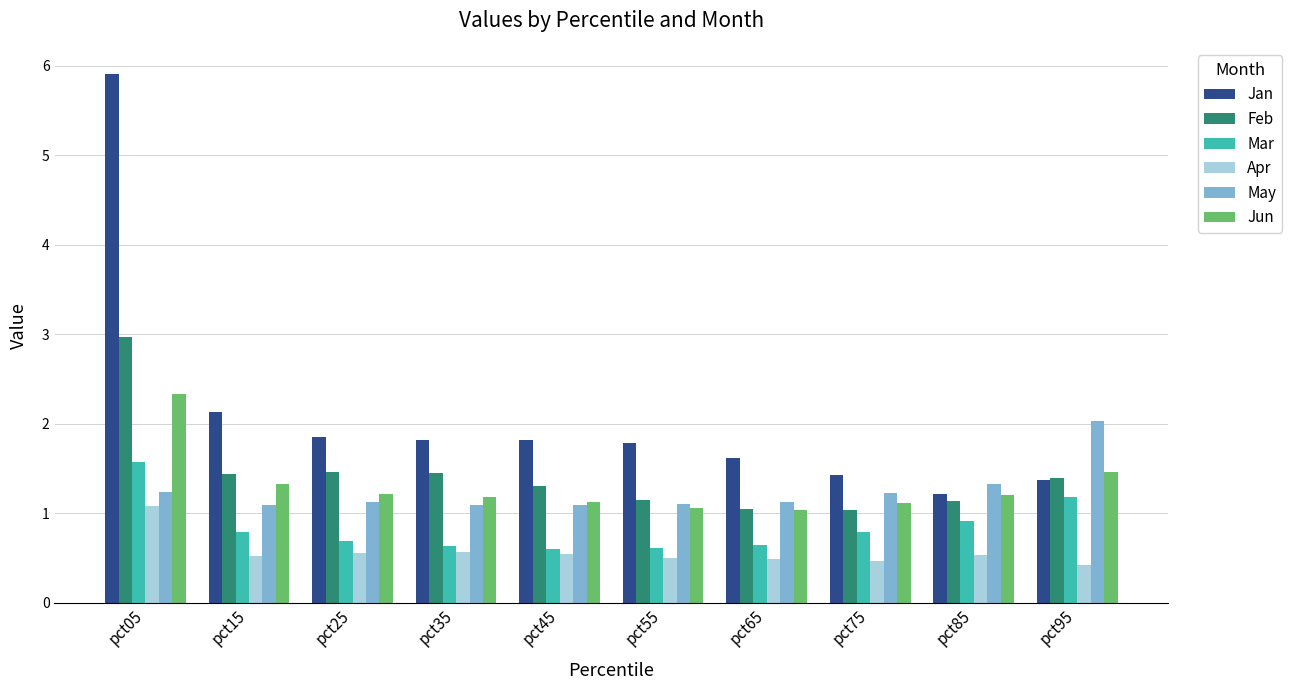

What is the value of the Apr bar at the 7th from the left?

0.5